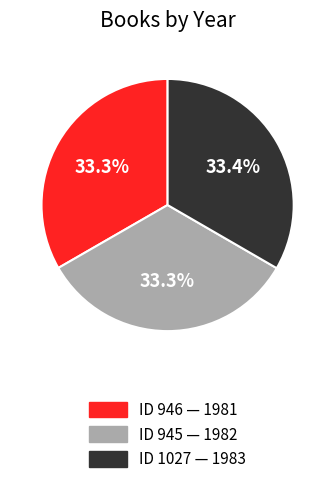

Is there a majority slice in this chart?

No